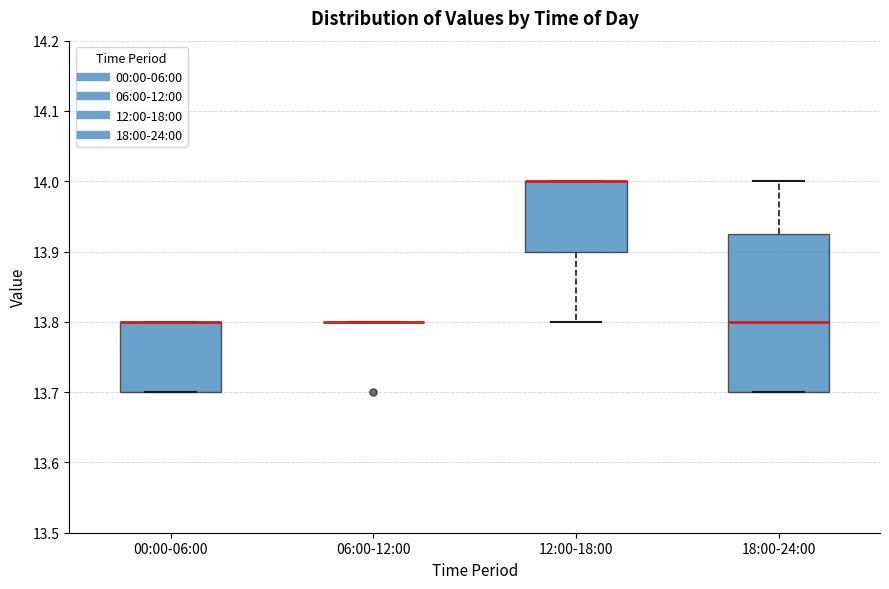

Reading left to right, read every box against the y-axis: the position of its median line, the range the box covers, and the ends of its whiskers. The values are not printed on the chart, so give them approximately, as read against the axis.

00:00-06:00: median 13.80 (drawn on the box's upper edge), box 13.70 to 13.80, whiskers 13.70 to 13.80
06:00-12:00: box collapsed to a line at 13.80, whiskers 13.80 to 13.80
12:00-18:00: median 14.00 (drawn on the box's upper edge), box 13.90 to 14.00, whiskers 13.80 to 14.00
18:00-24:00: median 13.80, box 13.70 to 13.93, whiskers 13.70 to 14.00